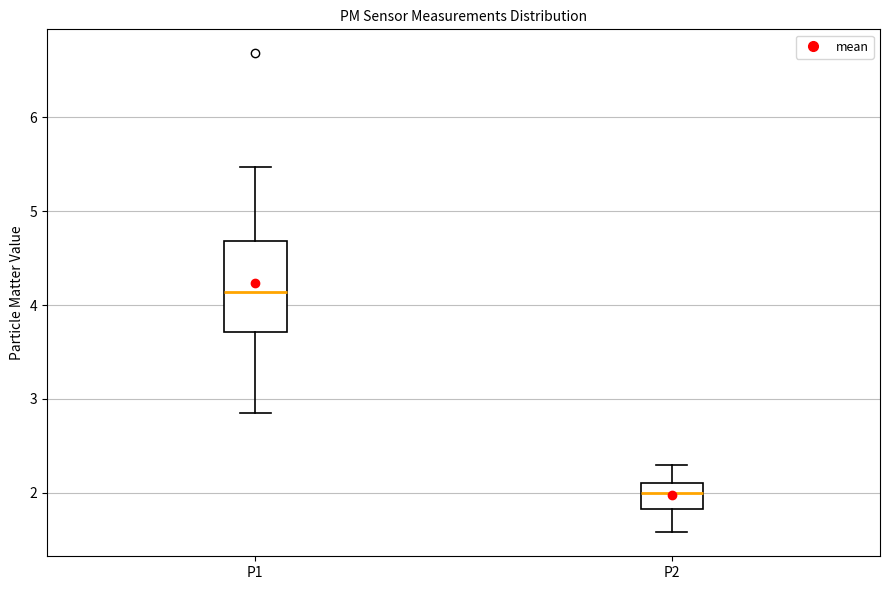

Which box has the highest median line?

P1